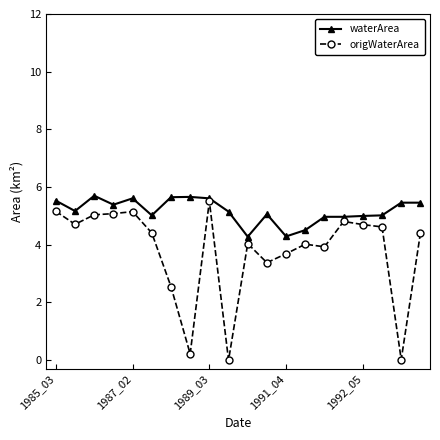

What is the maximum value shown in the chart?

5.7